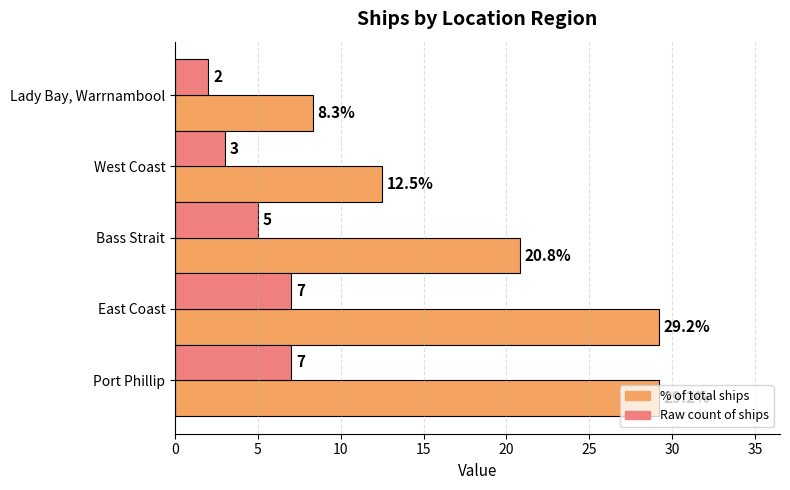

Which category has the lowest value across all series?

Lady Bay, Warrnambool